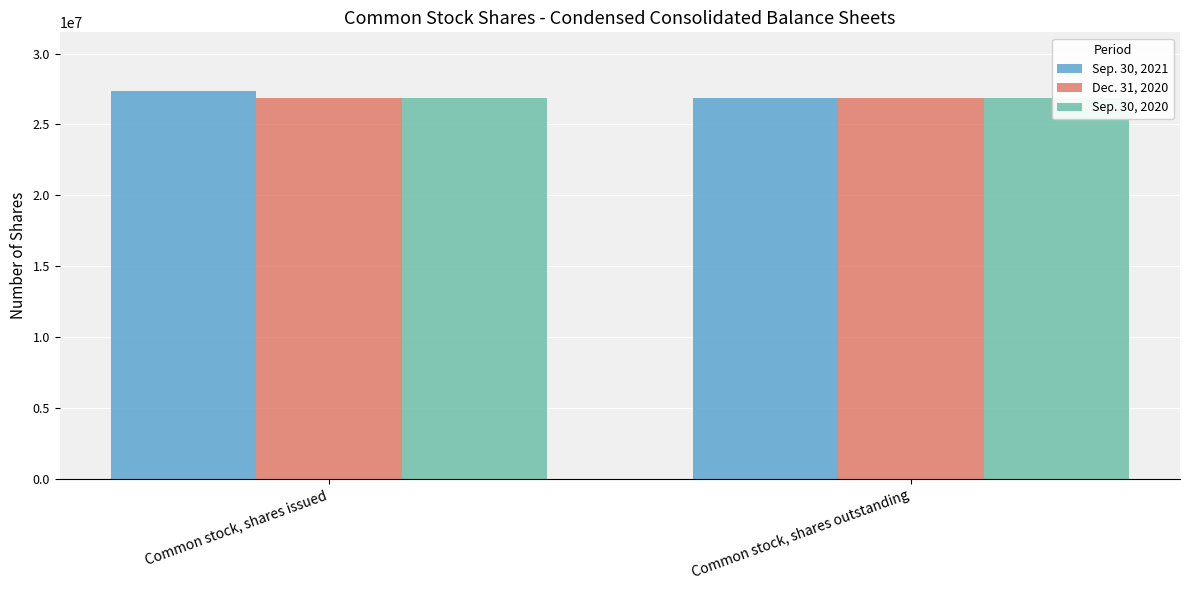

True or false: Sep. 30, 2021 has a value of 27395672 at Common stock, shares issued.

True